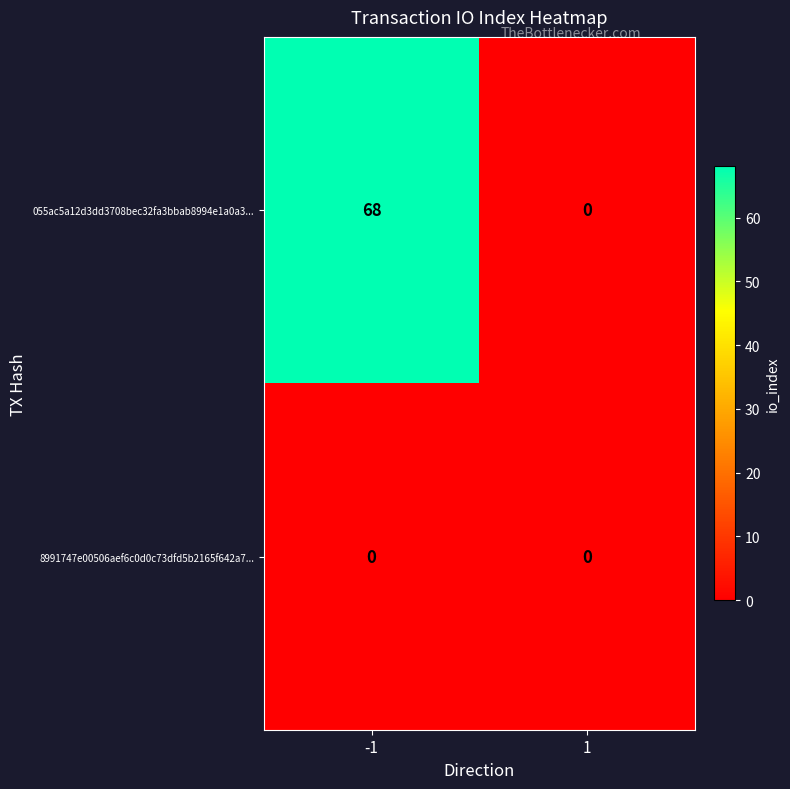

Which series has the widest spread of values?

055ac5a12d3dd3708bec32fa3bbab8994e1a0a3...